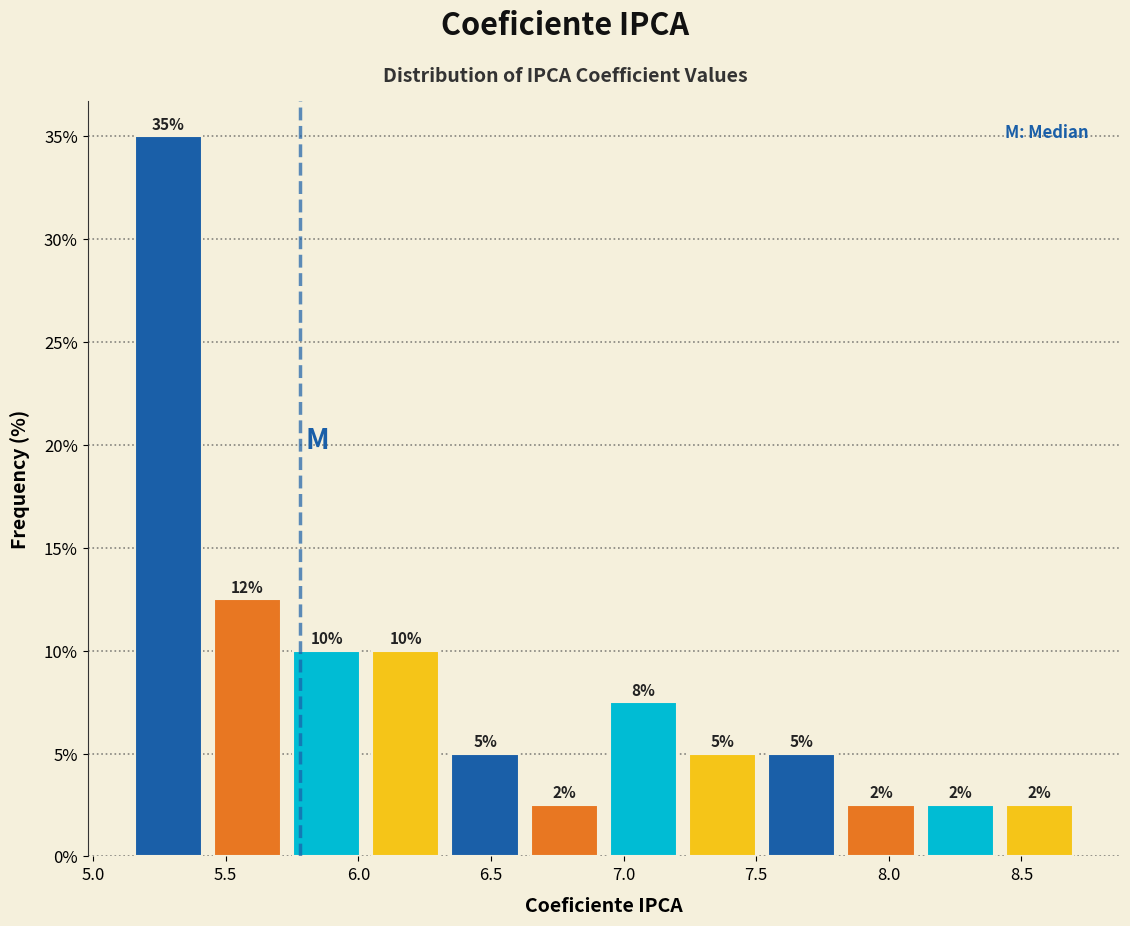

Over which range of the x-axis is the bar tallest?

5.15 to 5.45